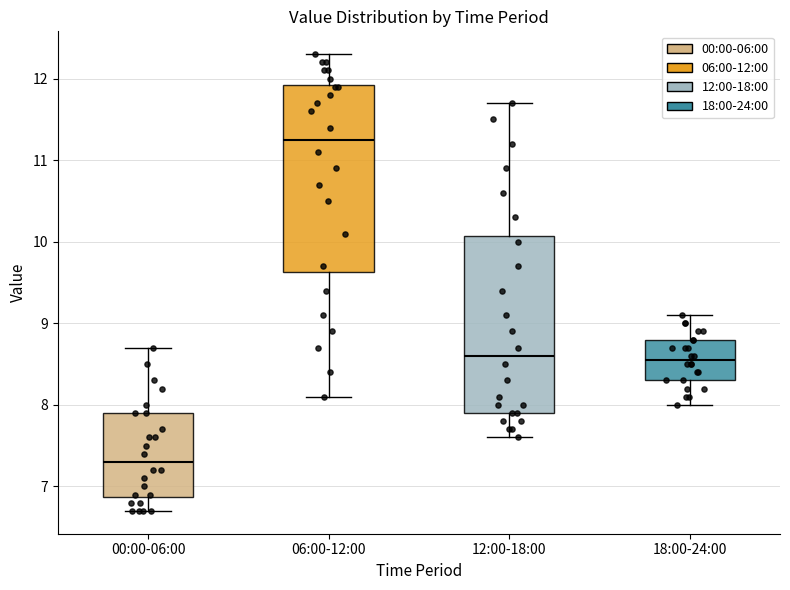

Reading left to right, read every box against the y-axis: the position of its median line, the range the box covers, and the ends of its whiskers. The values are not printed on the chart, so give them approximately, as read against the axis.

00:00-06:00: median 7.3, box 6.9 to 7.9, whiskers 6.7 to 8.7
06:00-12:00: median 11.3, box 9.6 to 11.9, whiskers 8.1 to 12.3
12:00-18:00: median 8.6, box 7.9 to 10.1, whiskers 7.6 to 11.7
18:00-24:00: median 8.6, box 8.3 to 8.8, whiskers 8.0 to 9.1